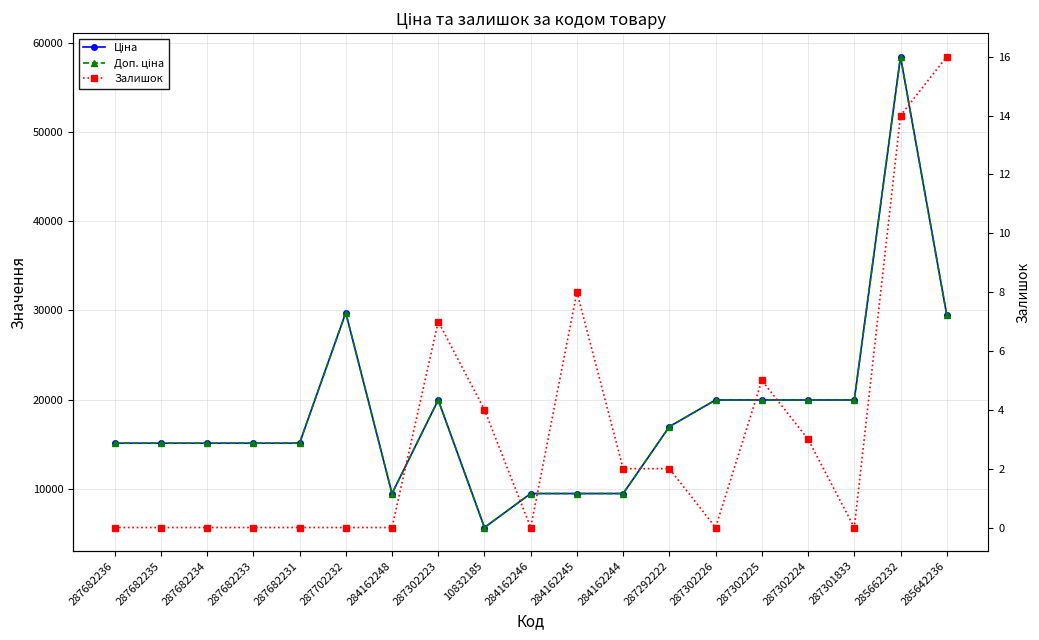

Where does the Доп. ціна series first go above 15120?

287702232